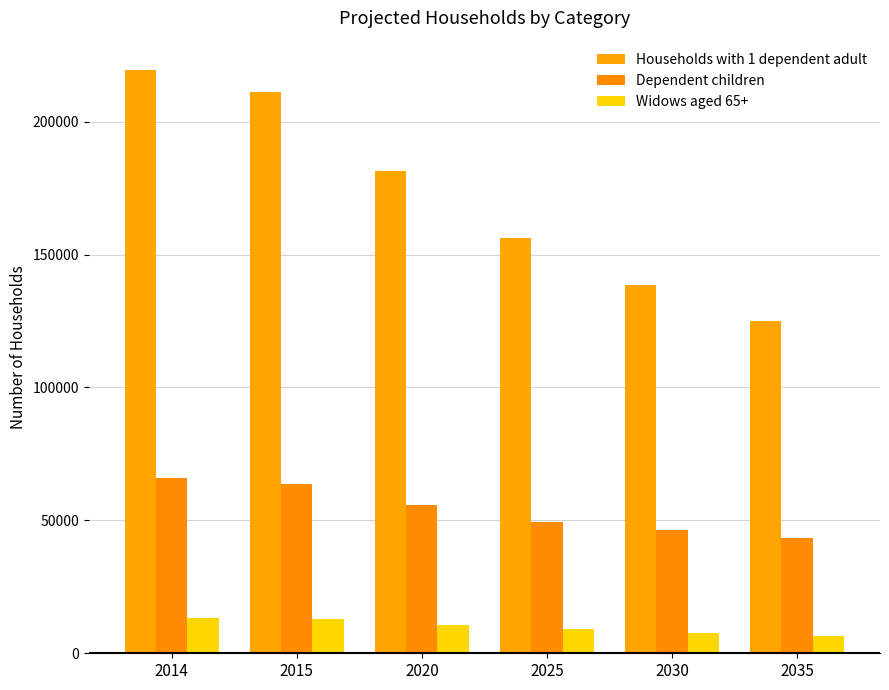

Rank the series by their average value, from lowest to highest.

Widows aged 65+, Dependent children, Households with 1 dependent adult